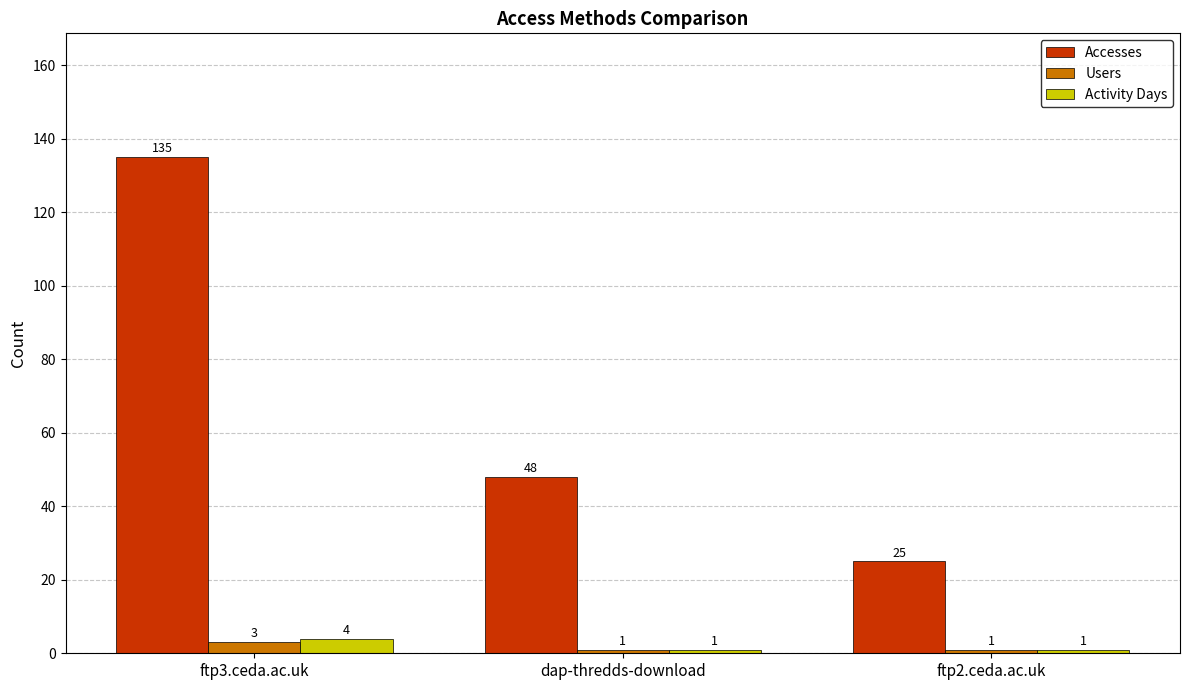

Rank the series by their maximum value, from lowest to highest.

Users, Activity Days, Accesses